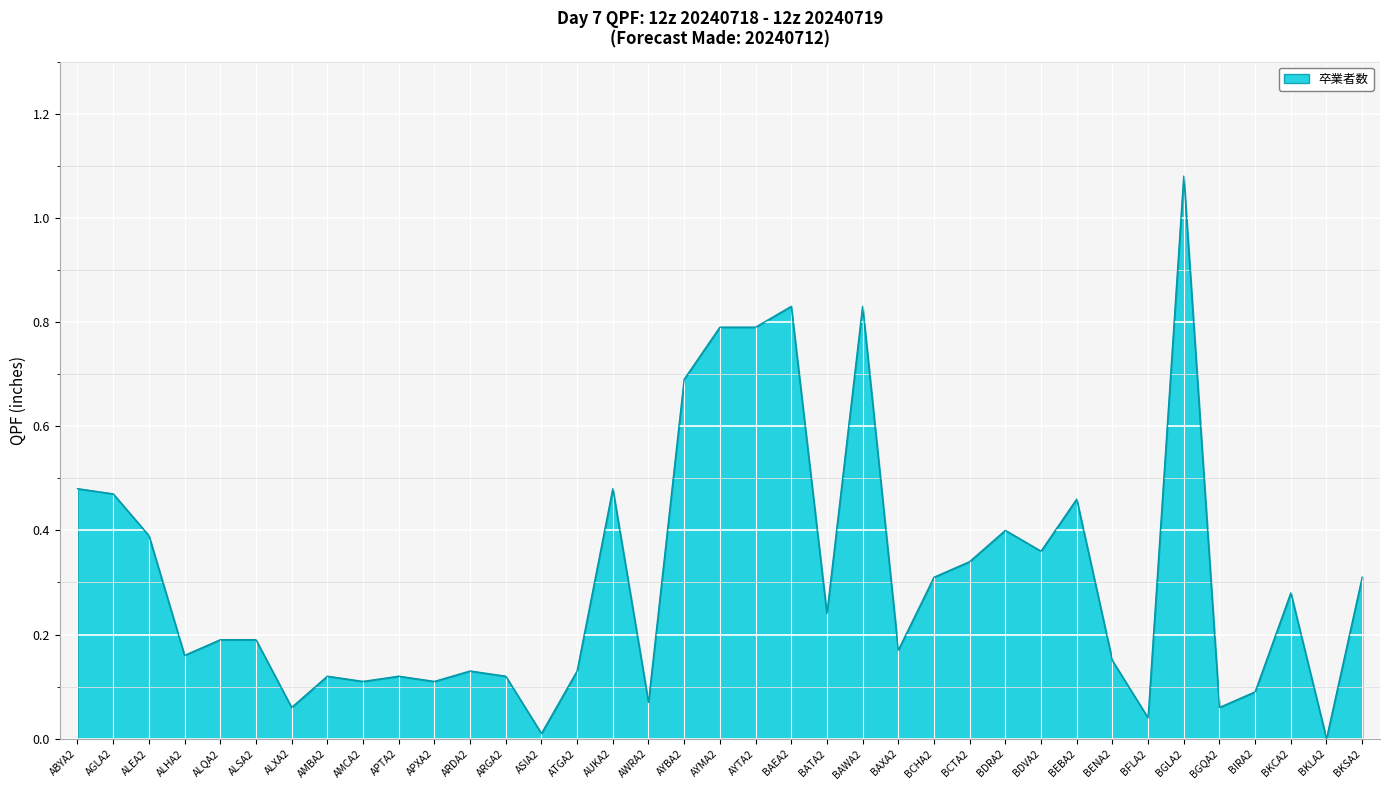

Which label corresponds to the largest value in the chart?

BGLA2